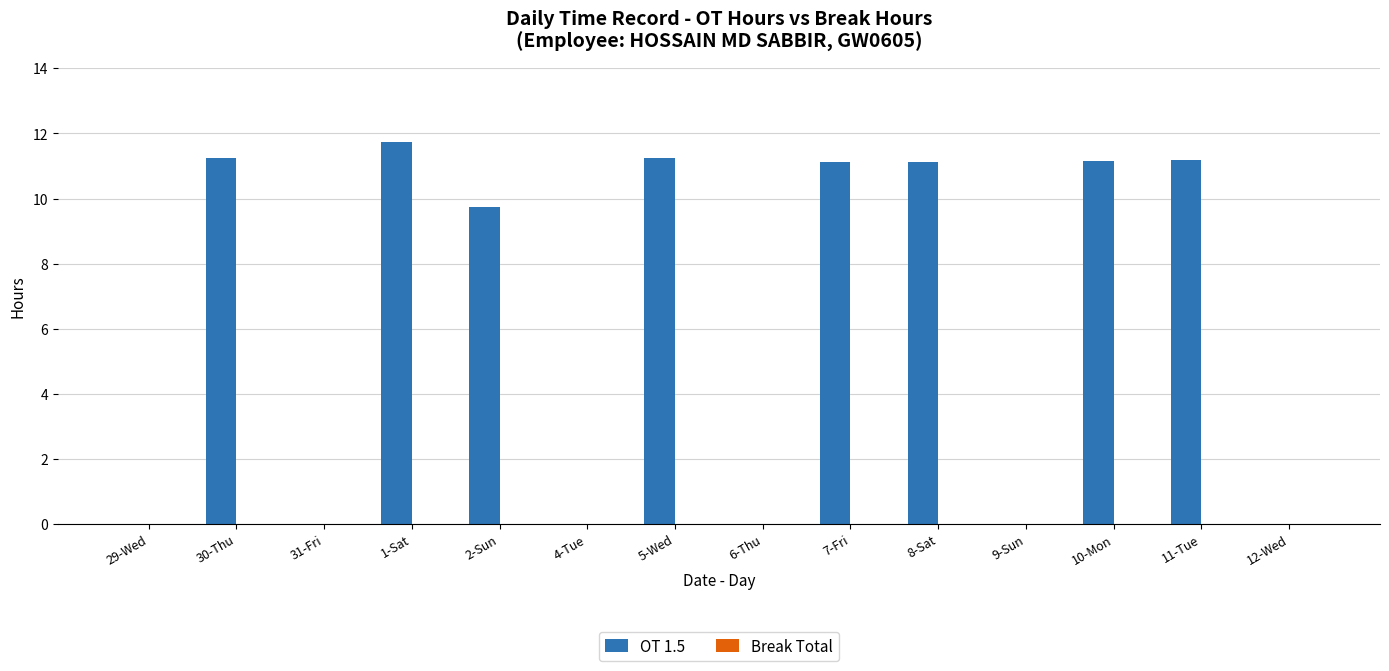

What is the sum of the values at 10-Mon and 8-Sat?

22.3